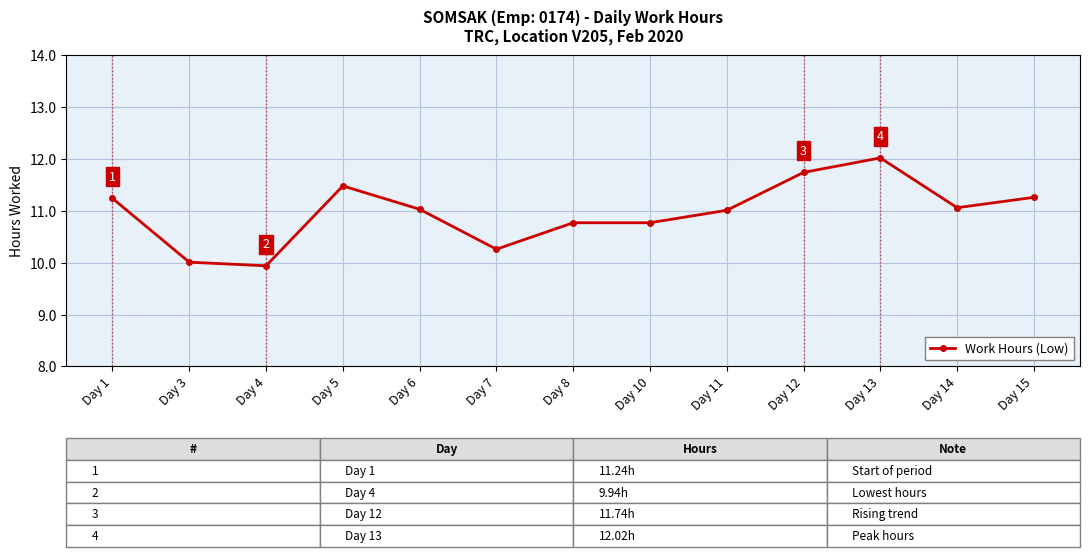

At which category does the data reach its first local peak?

Day 5